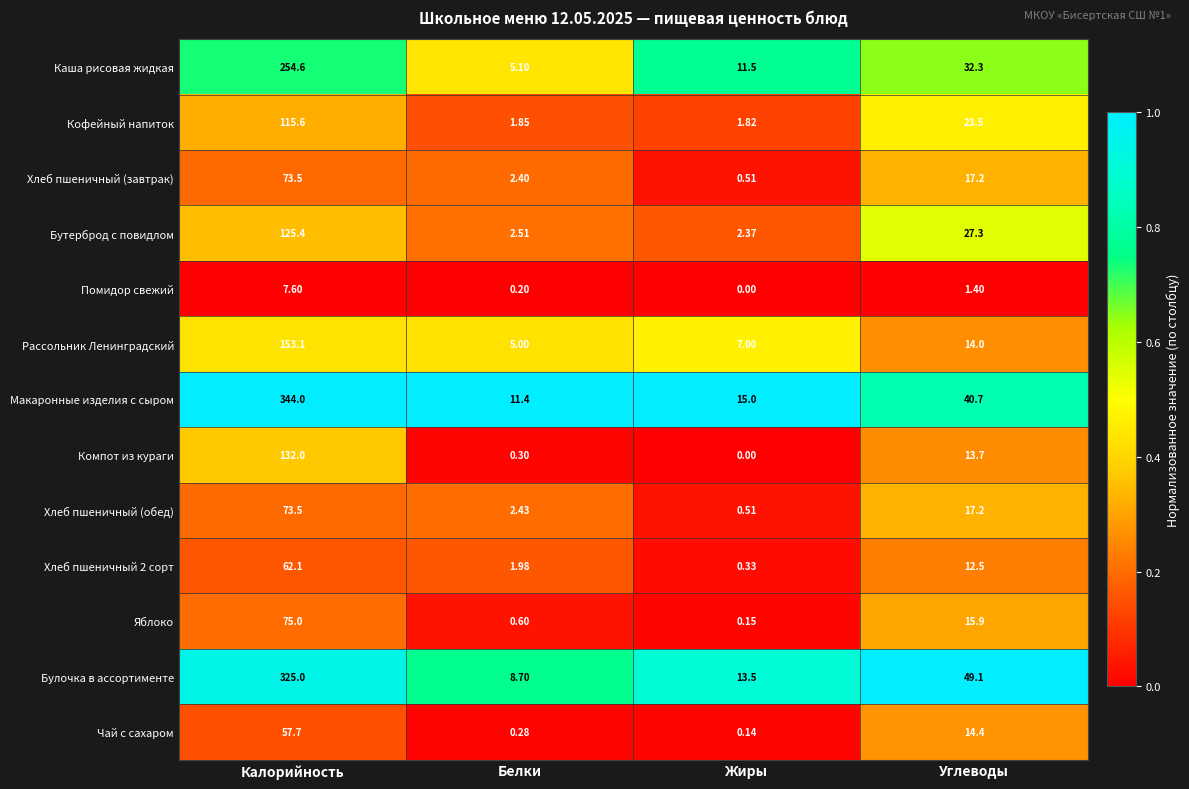

At which label is Чай с сахаром closest to 28?

Углеводы